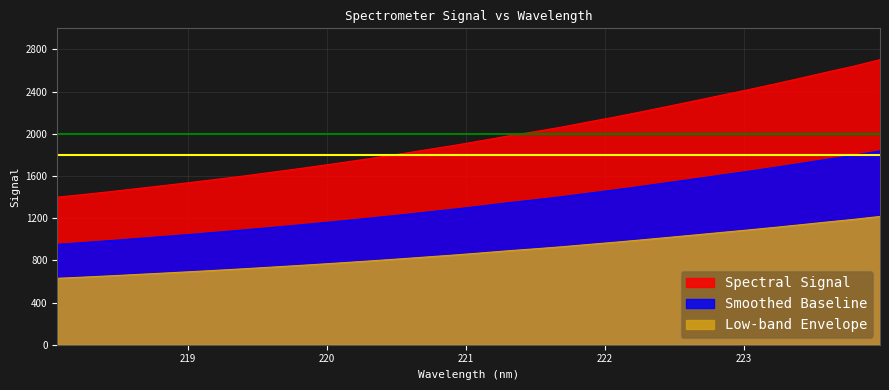

What is the label of the 28th point from the right?

218.8244